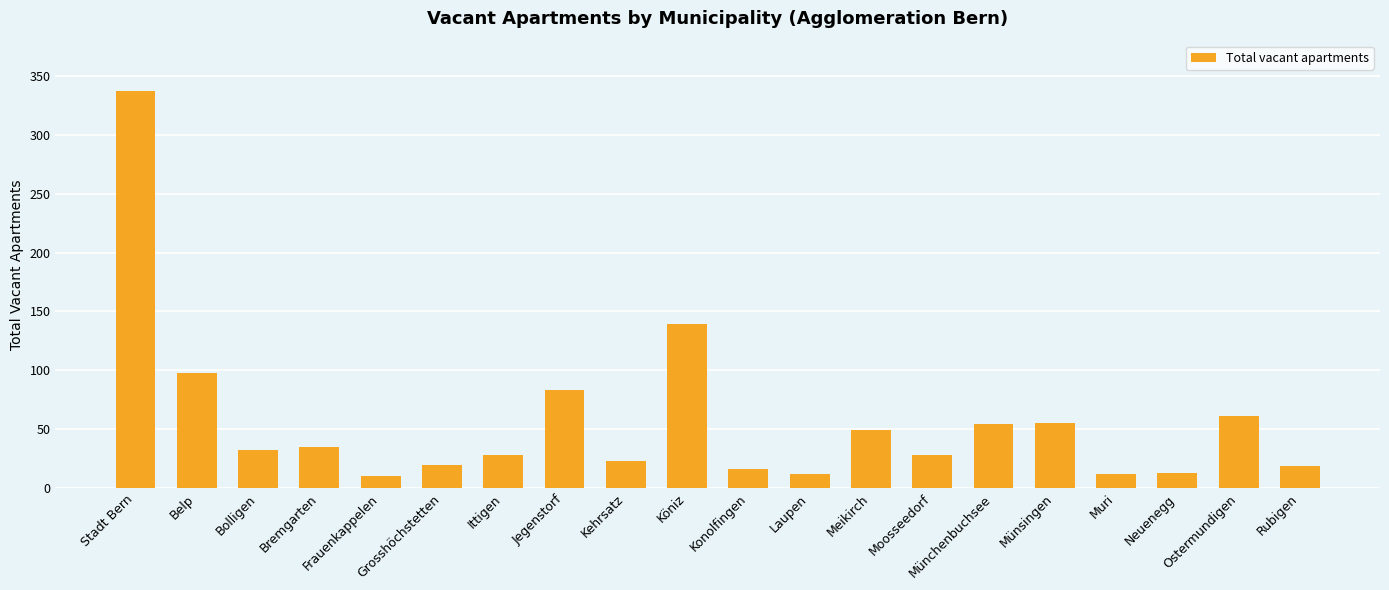

How many bars are there in total?

20